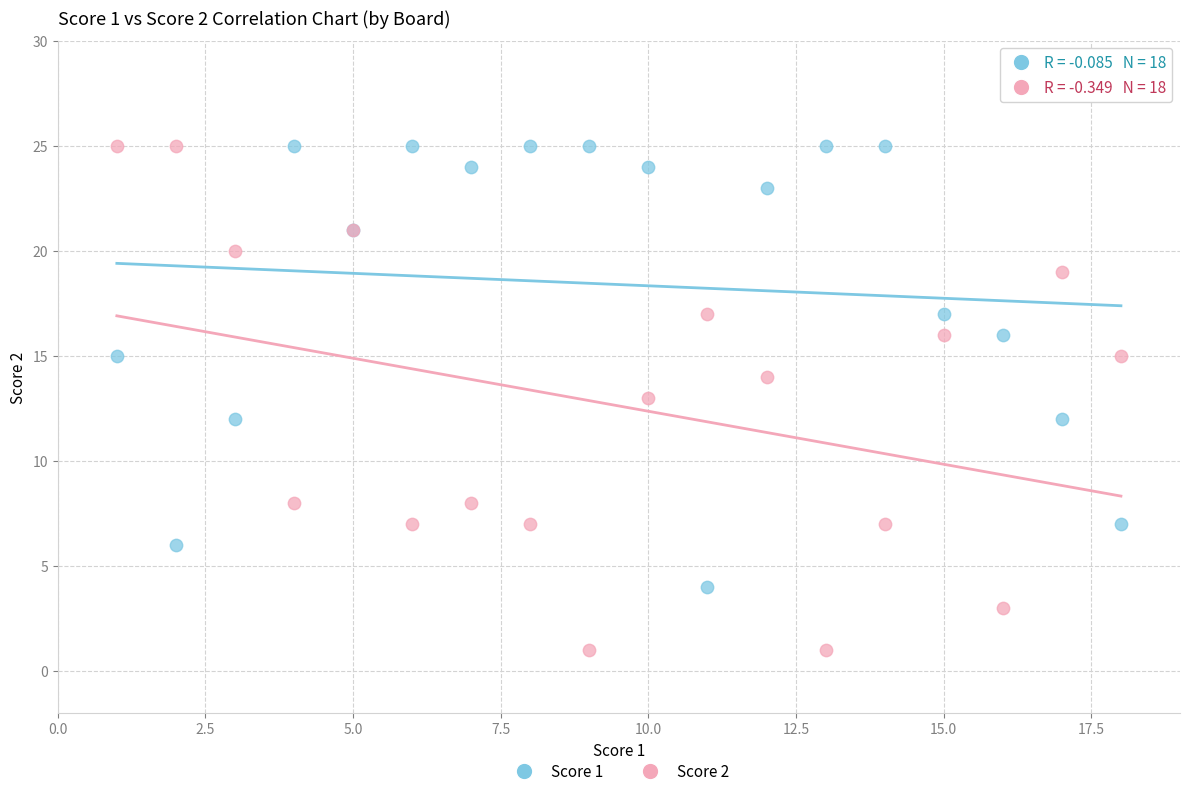

What is the X range (max minus min) for the scatter plot?

17